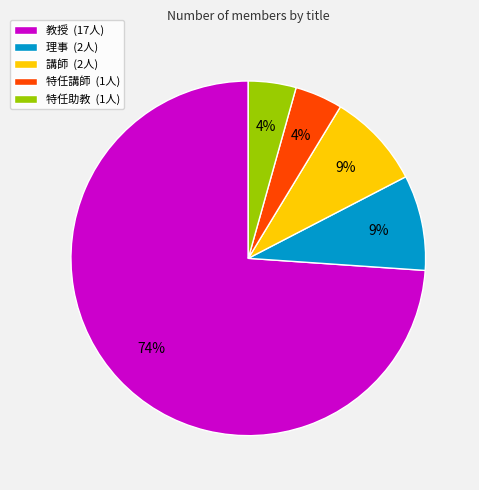

Which slice is the largest?

教授